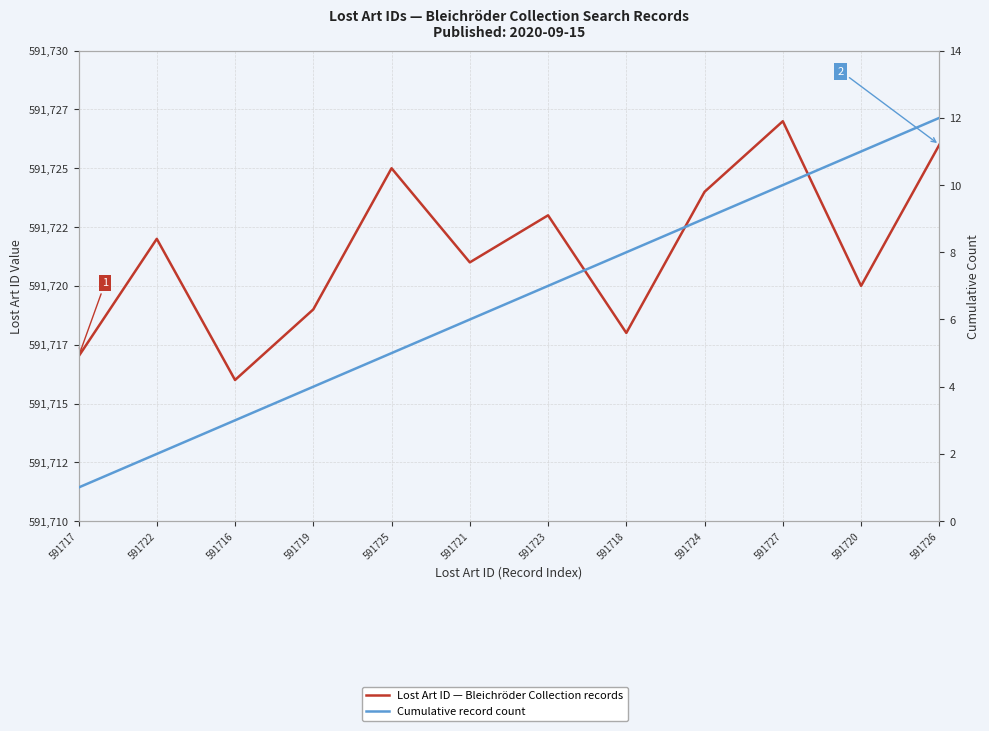

List the series in order of their overall mean, lowest first.

Cumulative record count, Lost Art ID — Bleichröder Collection records